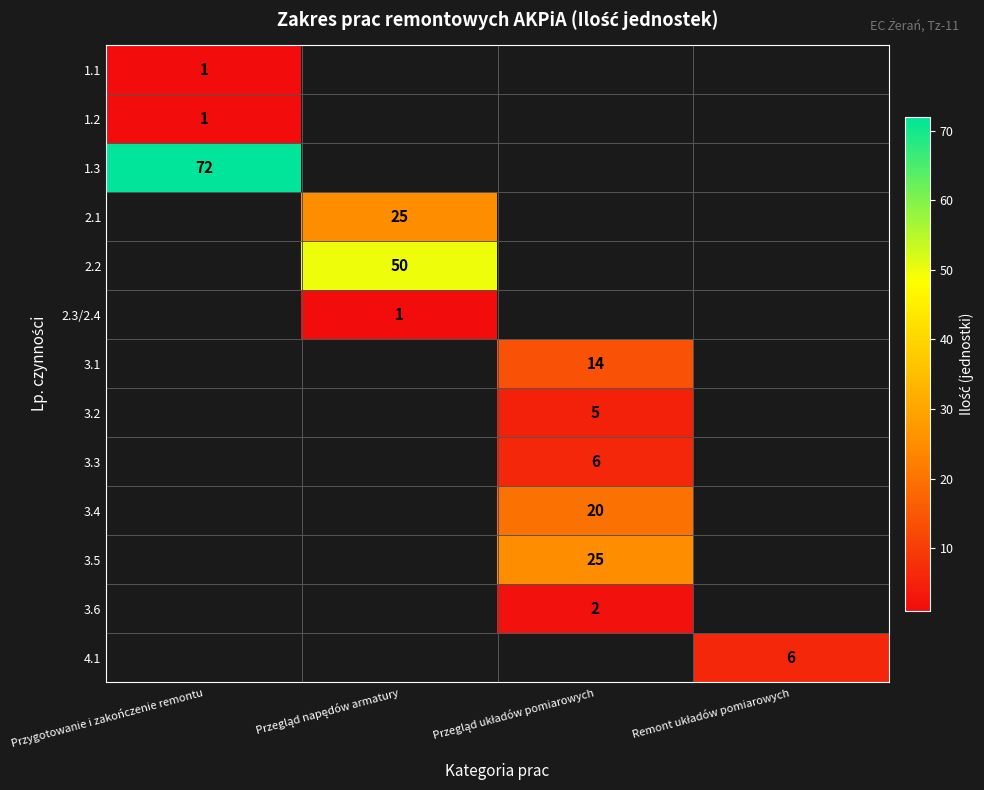

Is the value of 3.5 at Przygotowanie i zakończenie remontu greater than the value of 1.2 at Przegląd napędów armatury?

No